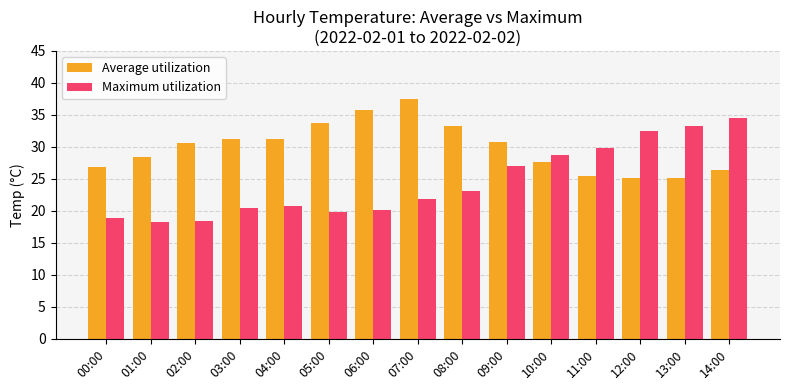

How many values in the Average utilization series exceed 30?

8